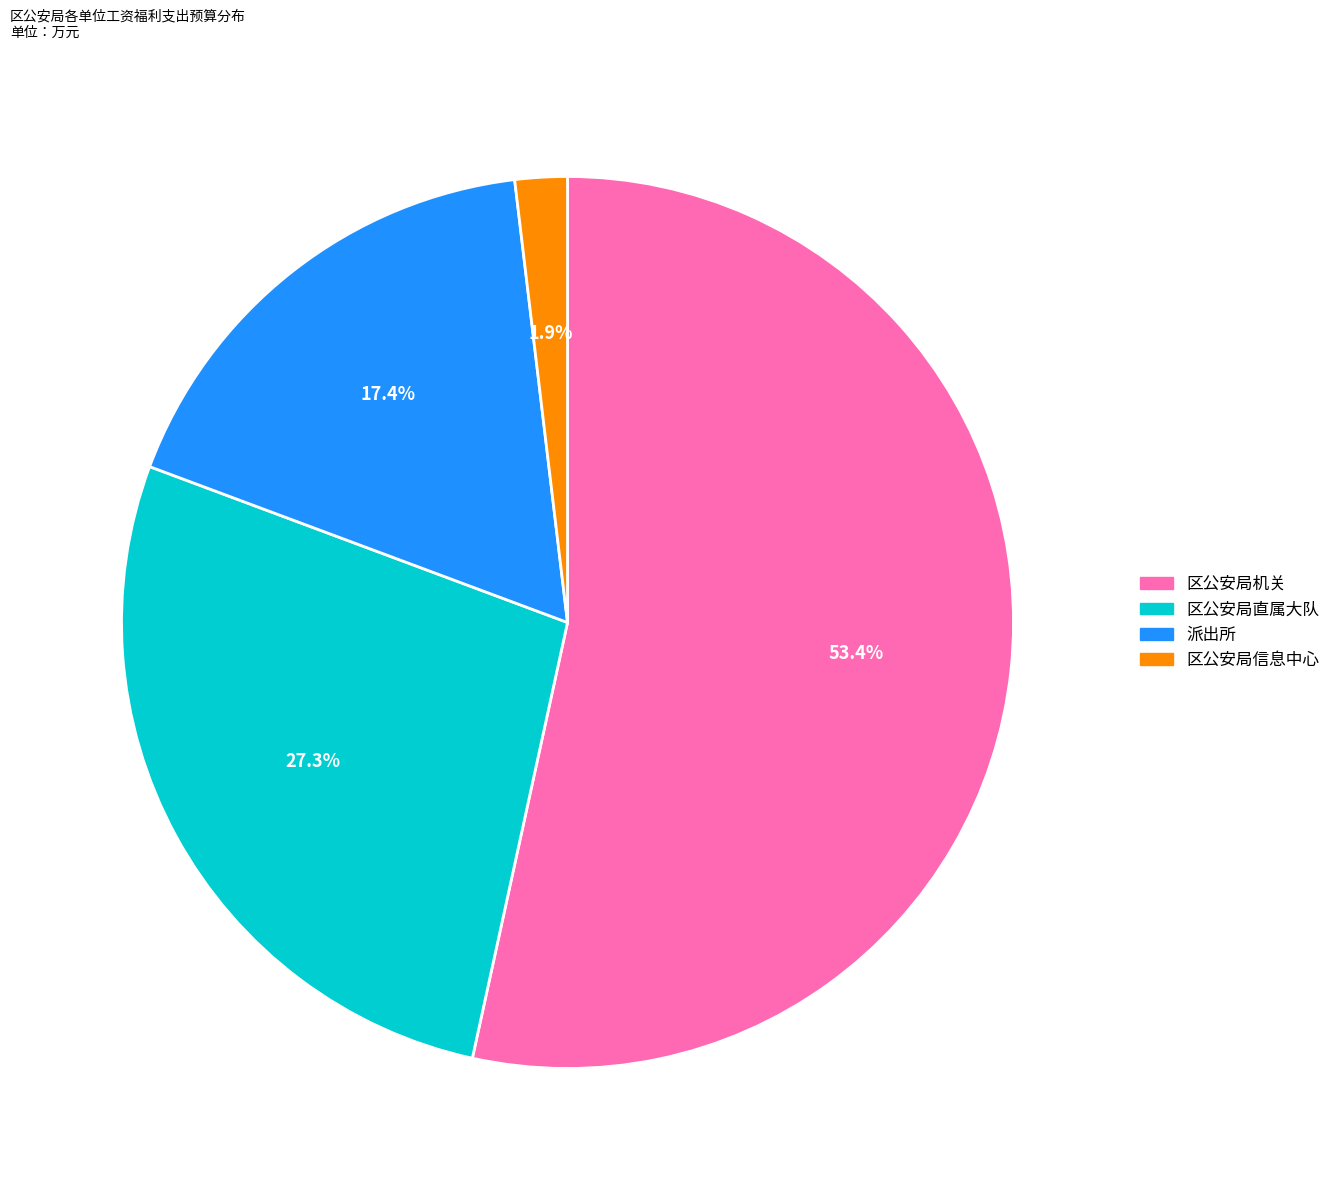

Is it true that 区公安局直属大队 is 27% of the pie?

True